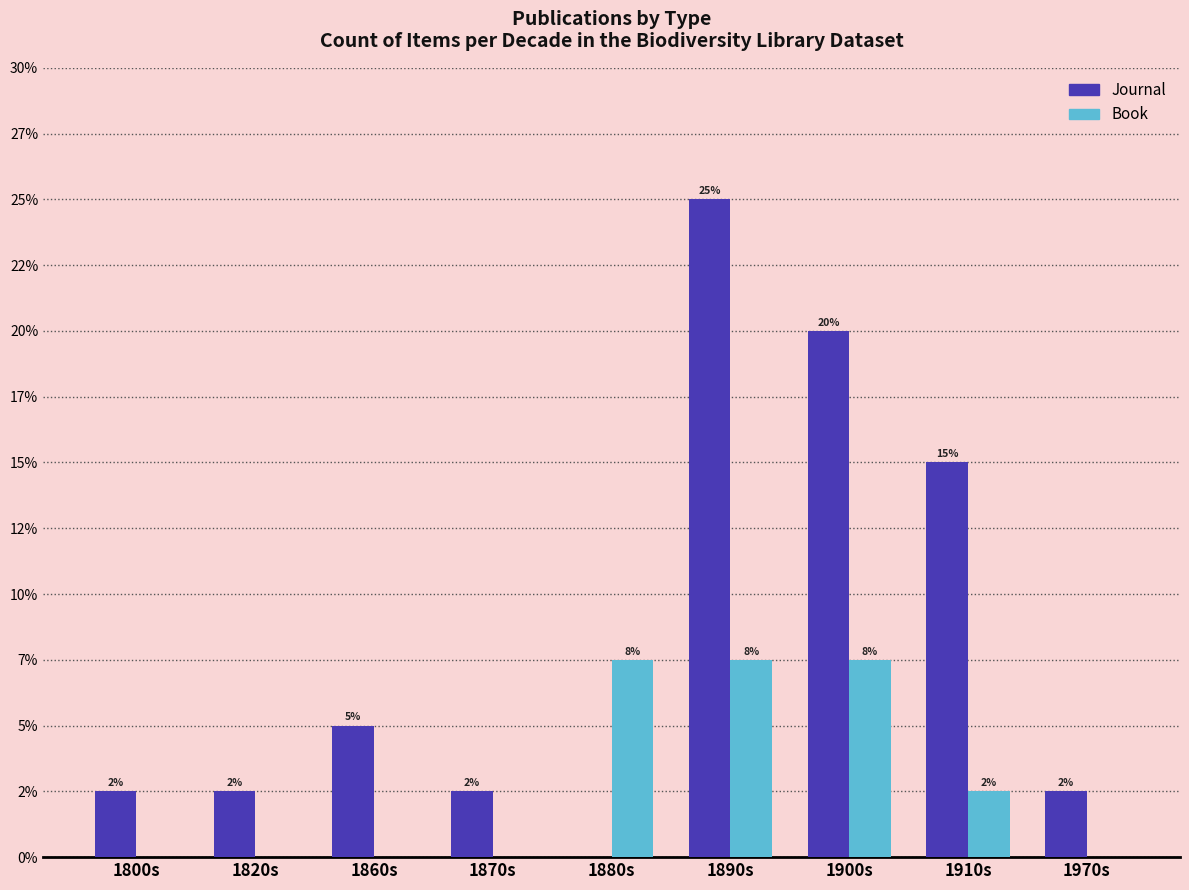

Reading left to right, extract all data points from this chart.

Journal: 1800s=1	1820s=1	1860s=2	1870s=1	1880s=0	1890s=10	1900s=8	1910s=6	1970s=1
Book: 1800s=0	1820s=0	1860s=0	1870s=0	1880s=3	1890s=3	1900s=3	1910s=1	1970s=0